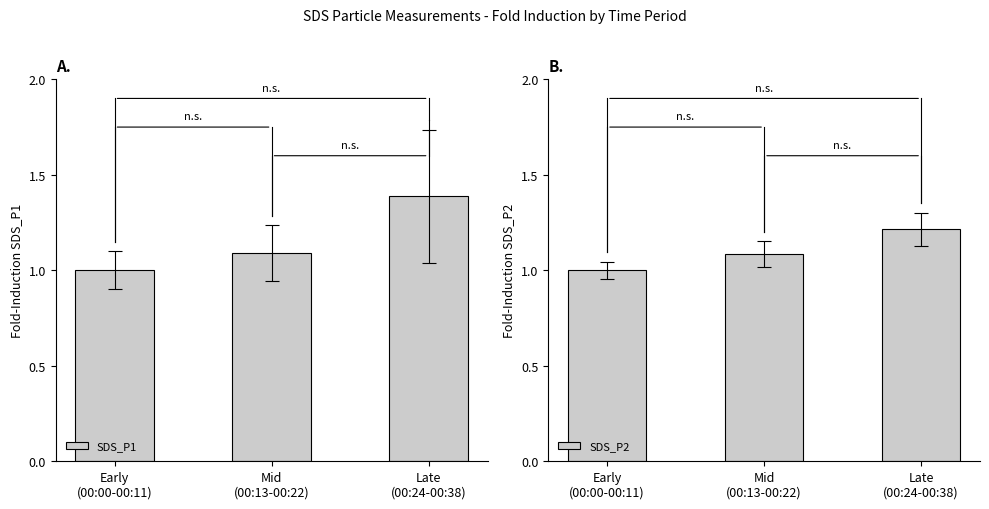

How many series are shown in this chart?

2